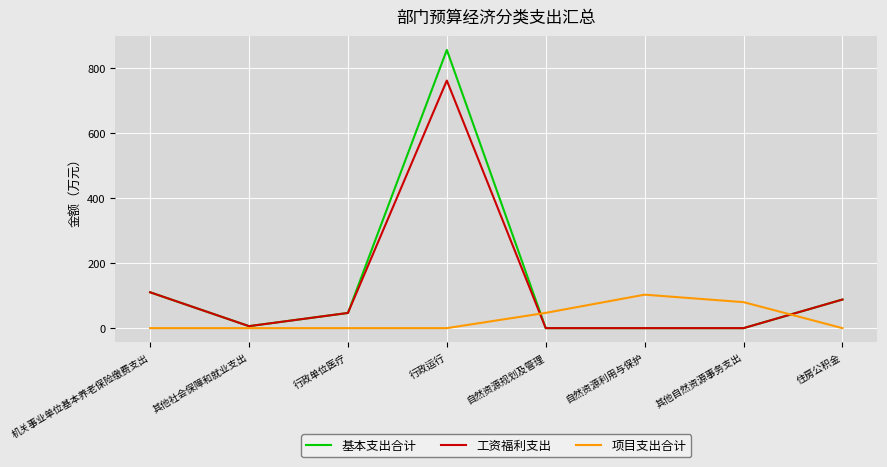

The value of 基本支出合计 at 其他自然资源事务支出 is -335.5. True or false?

False